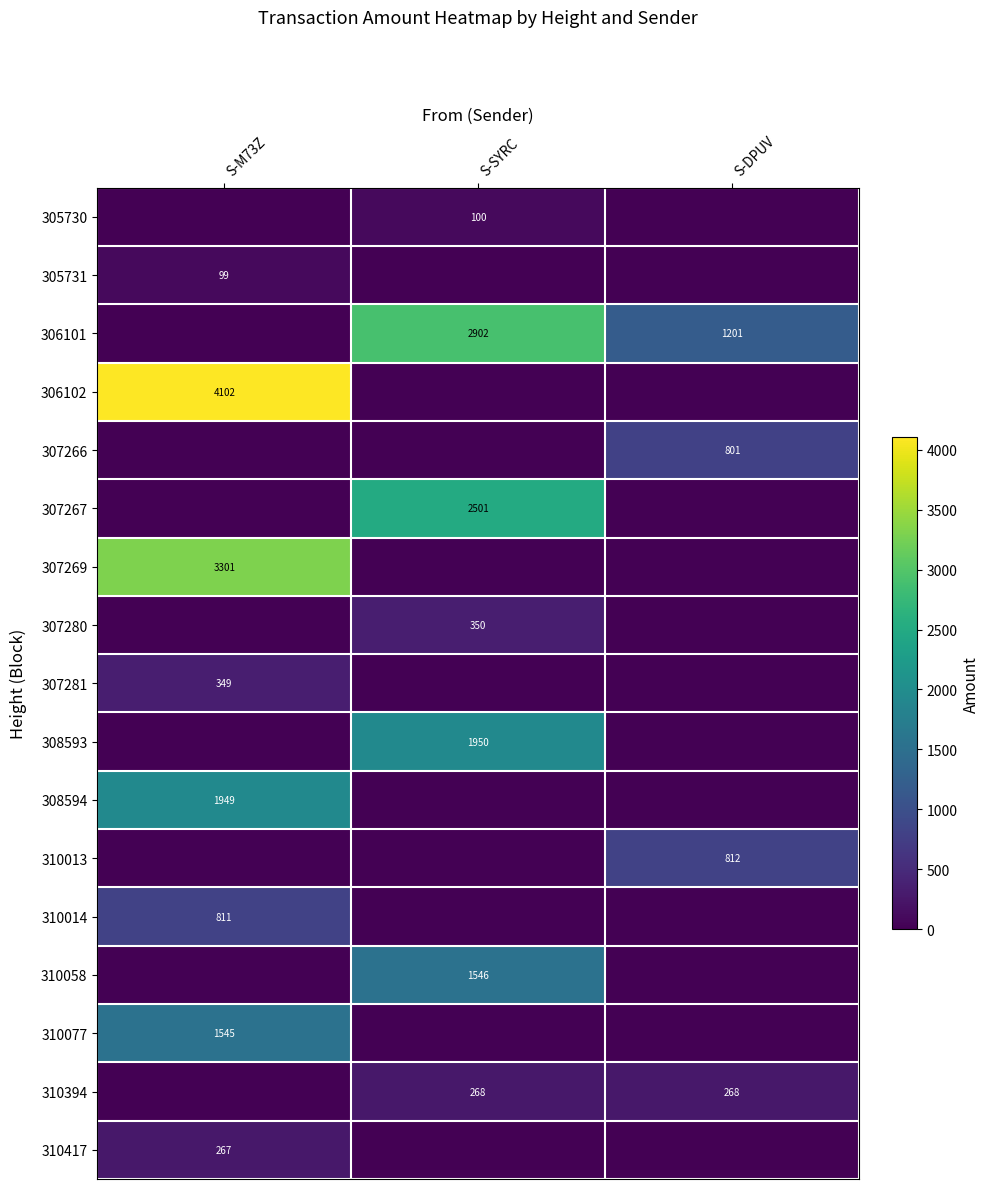

True or false: 307269 has a value of 5509 at S-M73Z.

False